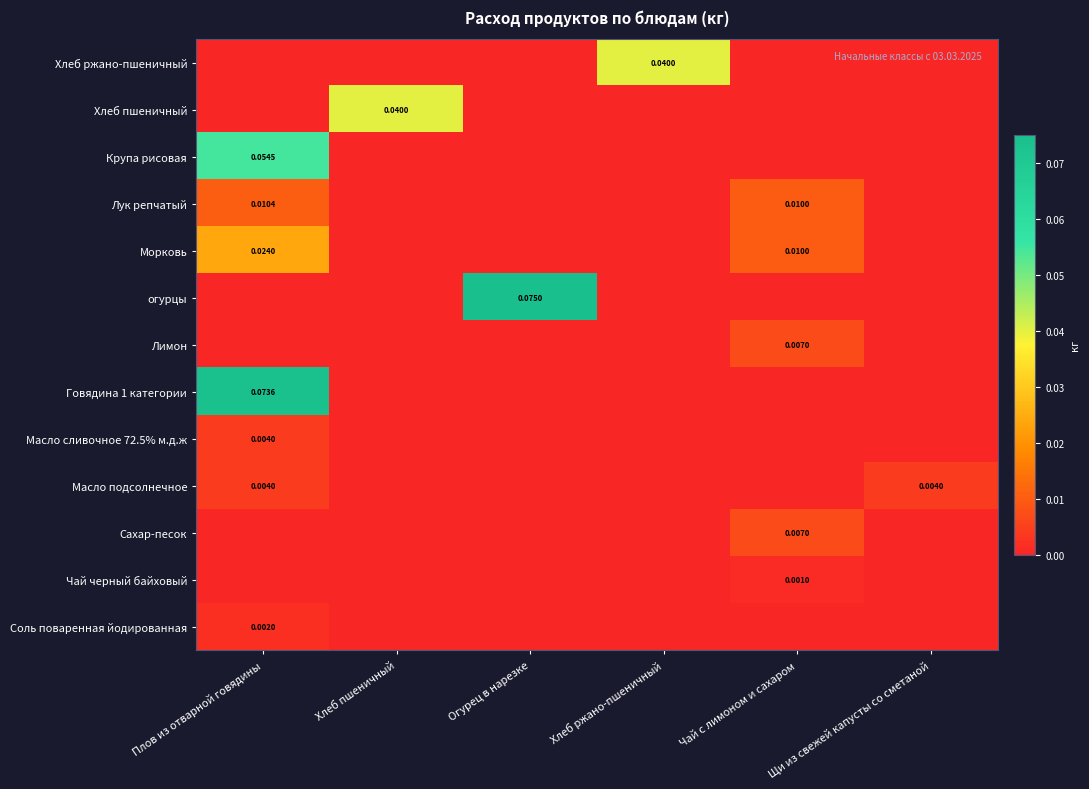

Which category has the lowest value in the Крупа рисовая series?

Хлеб пшеничный